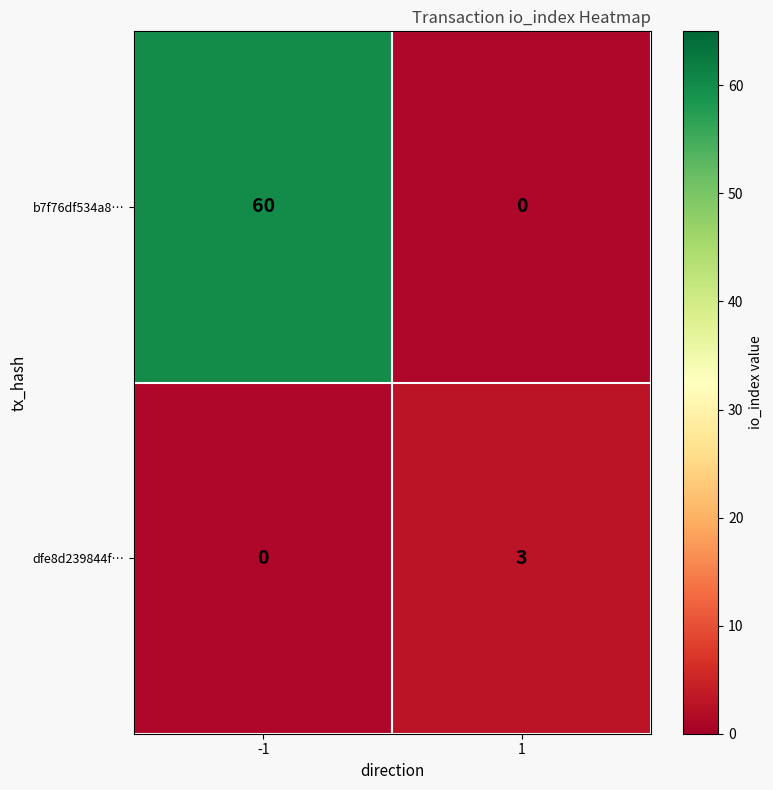

How many dfe8d239844f… values are between 0 and 3?

2